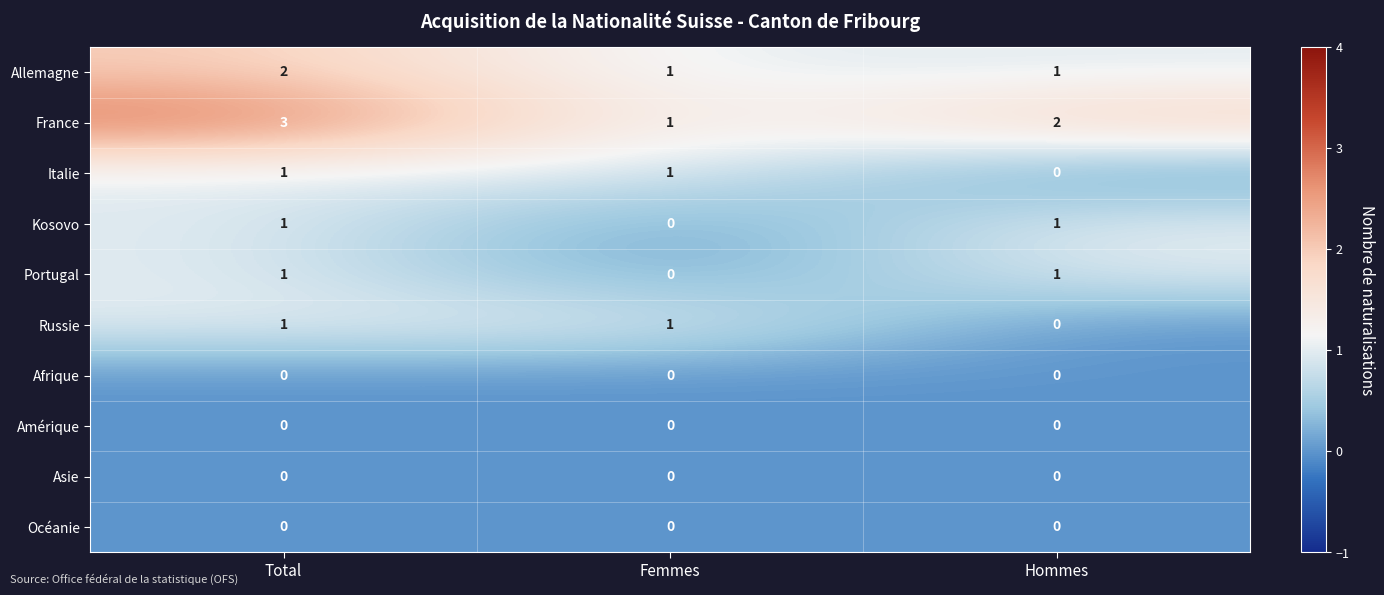

How many Russie values are between 0 and 1?

3